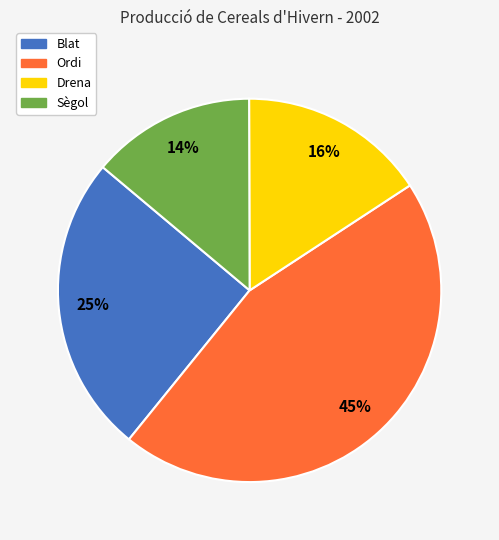

How many segments does this pie chart have?

4